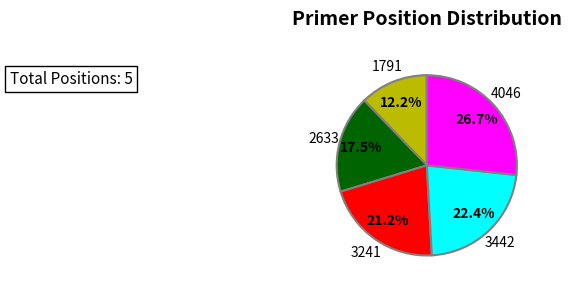

Does any single category account for the majority?

No